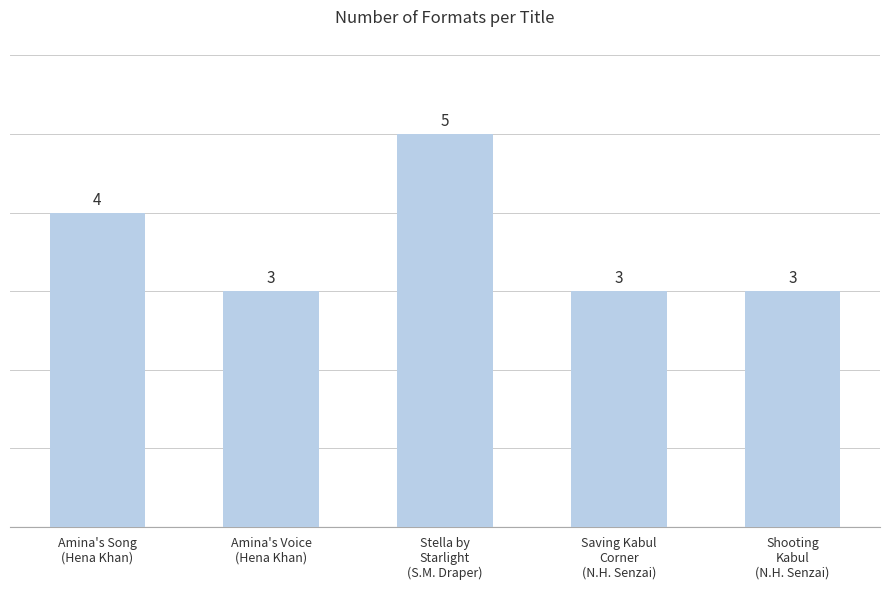

What is the smallest value displayed?

3